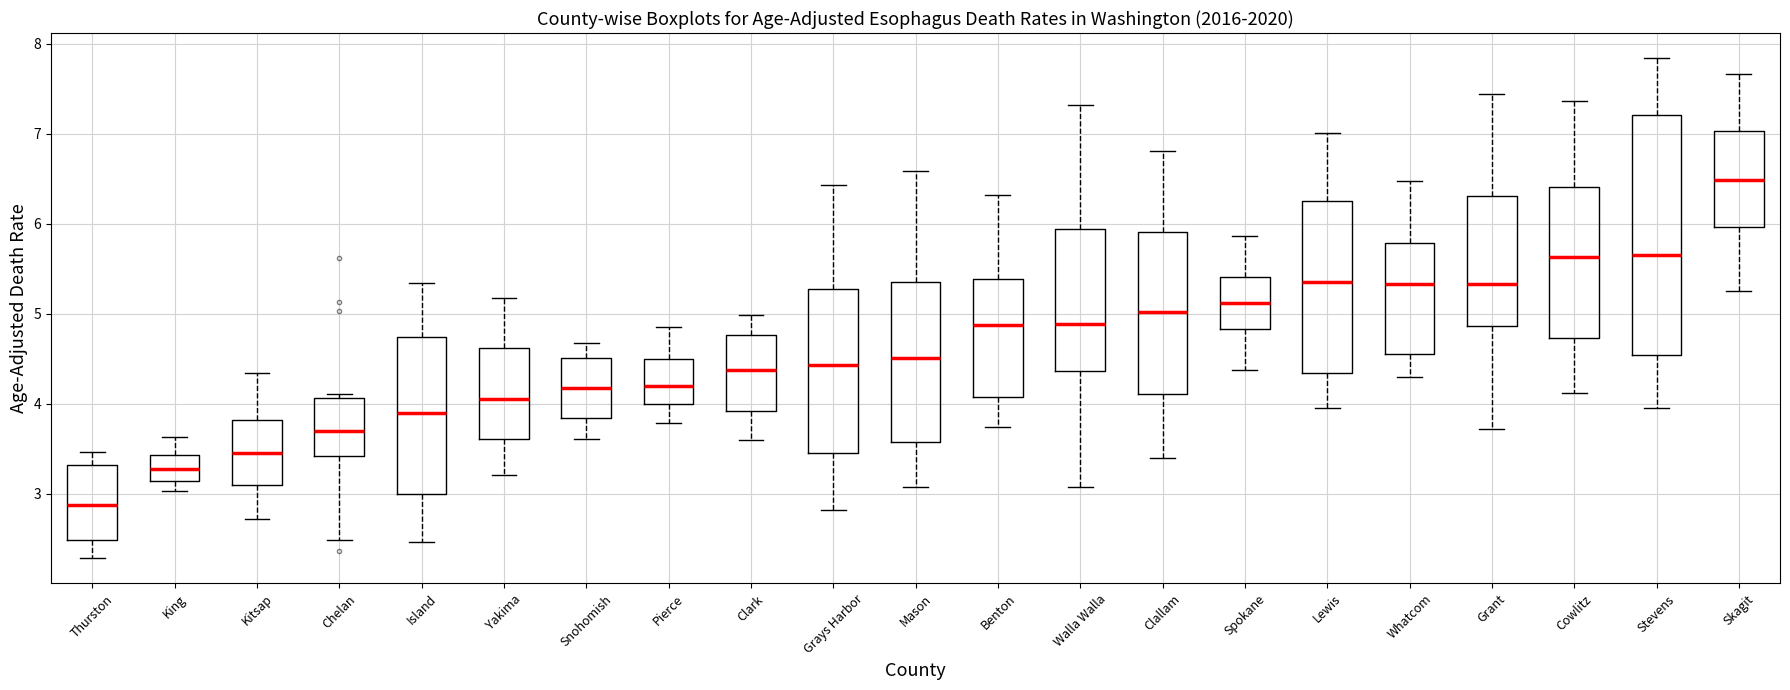

Reading left to right, transcribe this box plot: for each box, give where its median line is, the range the box spans, and where its two whiskers end, as read against the y-axis. The values are not printed on the chart, so give them approximately, as read against the axis.

Thurston: median 2.9, box 2.5 to 3.3, whiskers 2.3 to 3.5
King: median 3.3, box 3.1 to 3.4, whiskers 3.0 to 3.6
Kitsap: median 3.5, box 3.1 to 3.8, whiskers 2.7 to 4.3
Chelan: median 3.7, box 3.4 to 4.1, whiskers 2.5 to 4.1 (just above the box's upper edge)
Island: median 3.9, box 3.0 to 4.7, whiskers 2.5 to 5.3
Yakima: median 4.1, box 3.6 to 4.6, whiskers 3.2 to 5.2
Snohomish: median 4.2, box 3.8 to 4.5, whiskers 3.6 to 4.7
Pierce: median 4.2, box 4.0 to 4.5, whiskers 3.8 to 4.9
Clark: median 4.4, box 3.9 to 4.8, whiskers 3.6 to 5.0
Grays Harbor: median 4.4, box 3.5 to 5.3, whiskers 2.8 to 6.4
Mason: median 4.5, box 3.6 to 5.4, whiskers 3.1 to 6.6
Benton: median 4.9, box 4.1 to 5.4, whiskers 3.7 to 6.3
Walla Walla: median 4.9, box 4.4 to 5.9, whiskers 3.1 to 7.3
Clallam: median 5.0, box 4.1 to 5.9, whiskers 3.4 to 6.8
Spokane: median 5.1, box 4.8 to 5.4, whiskers 4.4 to 5.9
Lewis: median 5.4, box 4.3 to 6.3, whiskers 4.0 to 7.0
Whatcom: median 5.3, box 4.5 to 5.8, whiskers 4.3 to 6.5
Grant: median 5.3, box 4.9 to 6.3, whiskers 3.7 to 7.4
Cowlitz: median 5.6, box 4.7 to 6.4, whiskers 4.1 to 7.4
Stevens: median 5.7, box 4.5 to 7.2, whiskers 3.9 to 7.8
Skagit: median 6.5, box 6.0 to 7.0, whiskers 5.2 to 7.7